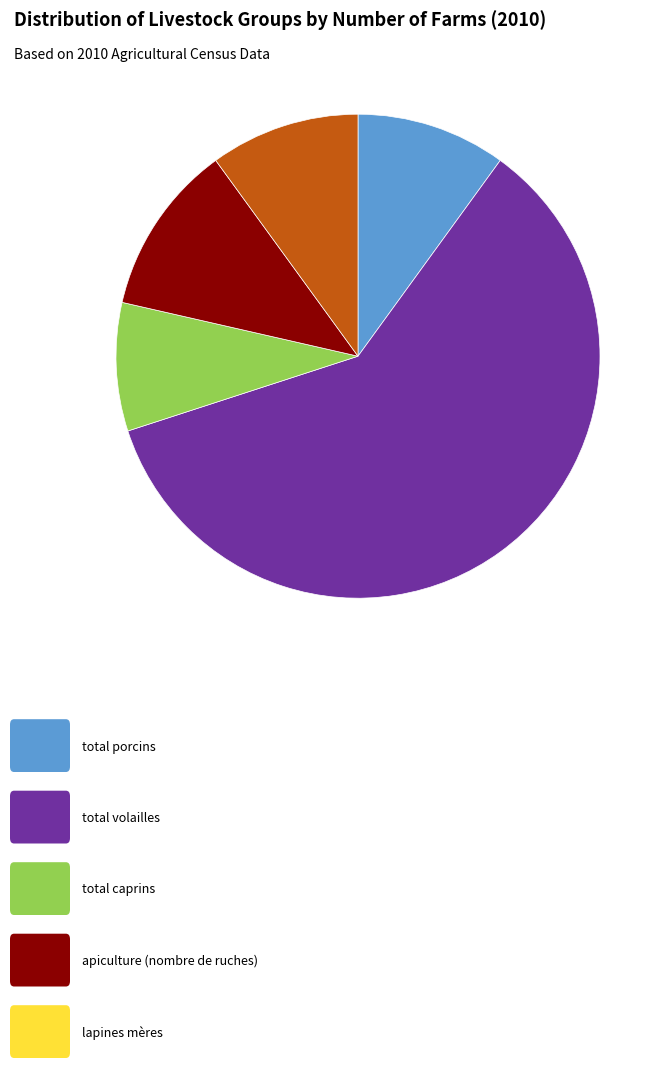

Does any single category account for the majority?

Yes